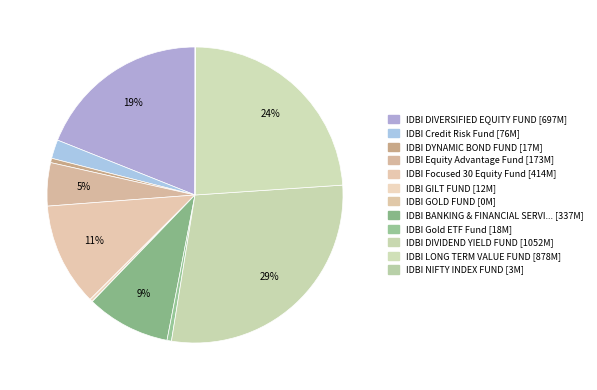

Which slice is the smallest?

IDBI GOLD FUND